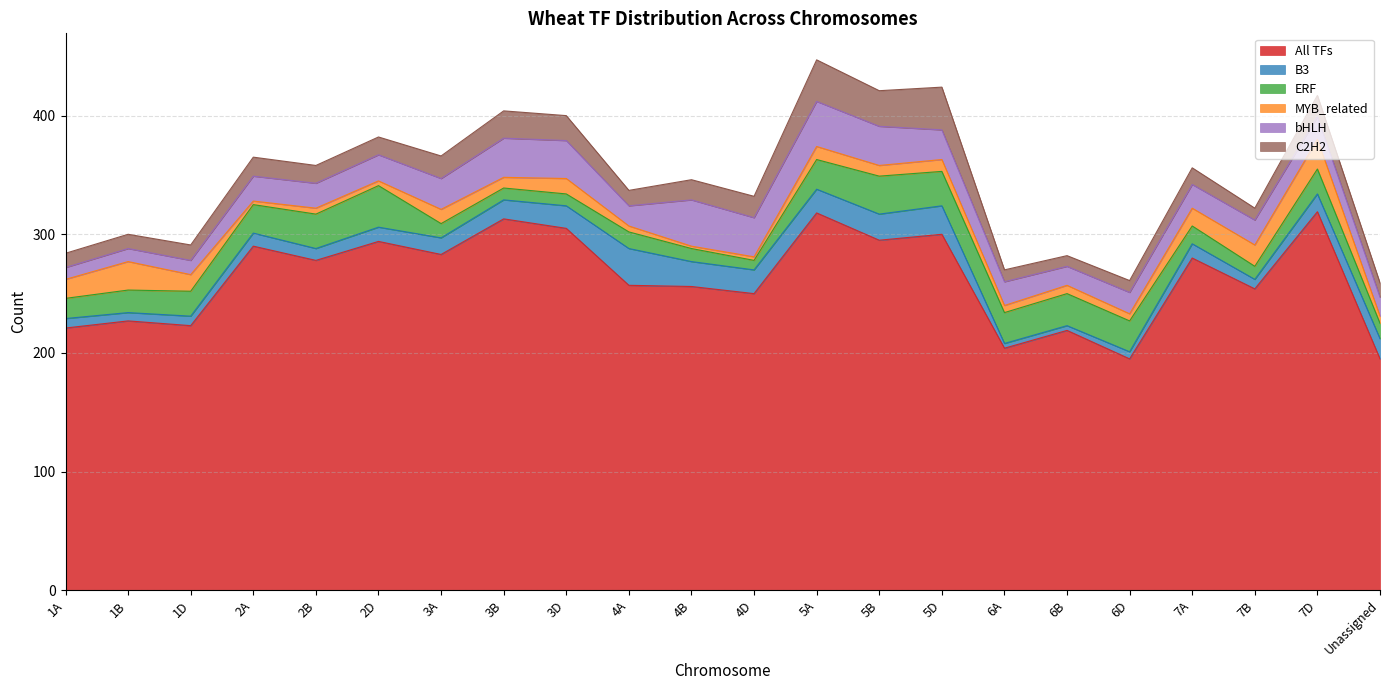

What is the sum of all ERF values?

435